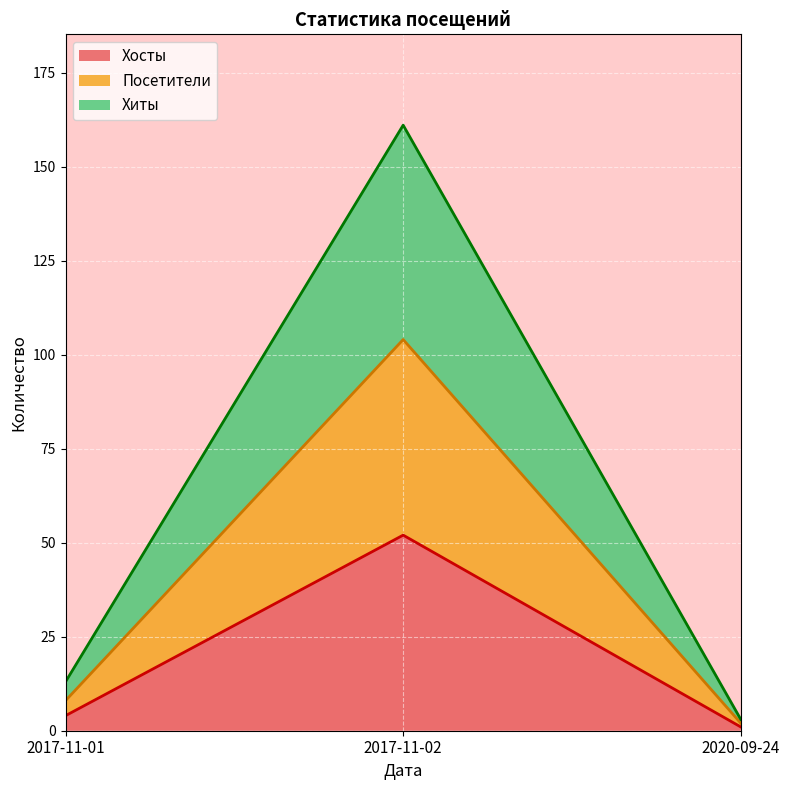

Does the chart display data point markers on the line(s)?

No